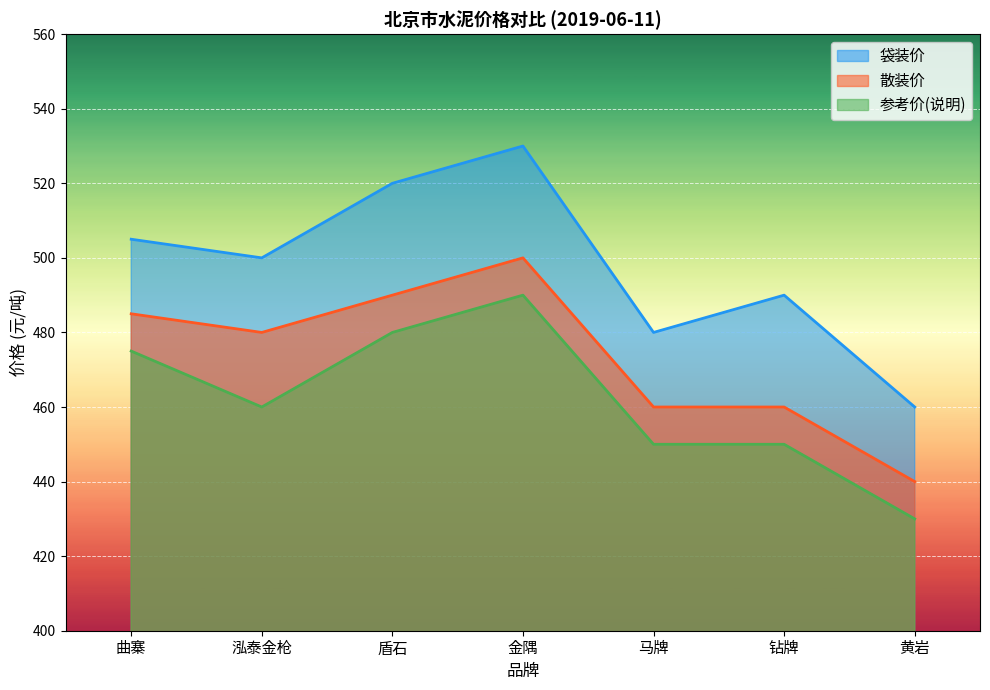

Read the 散装价 value at 盾石.

490